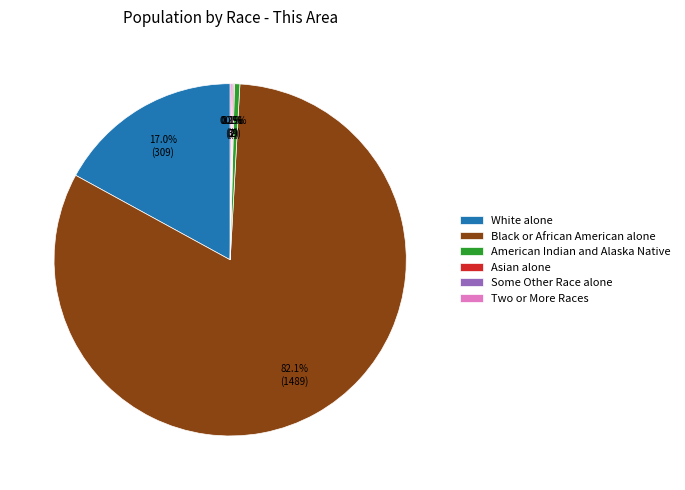

To the nearest percent, what is the average slice percentage?

17%